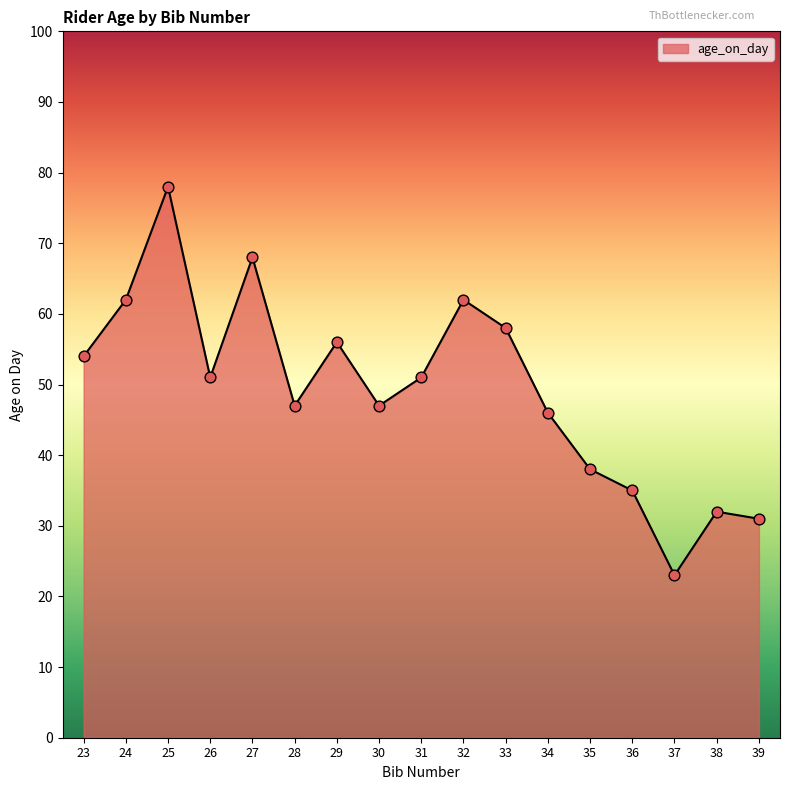

Between 24 and 30, which is larger?

24